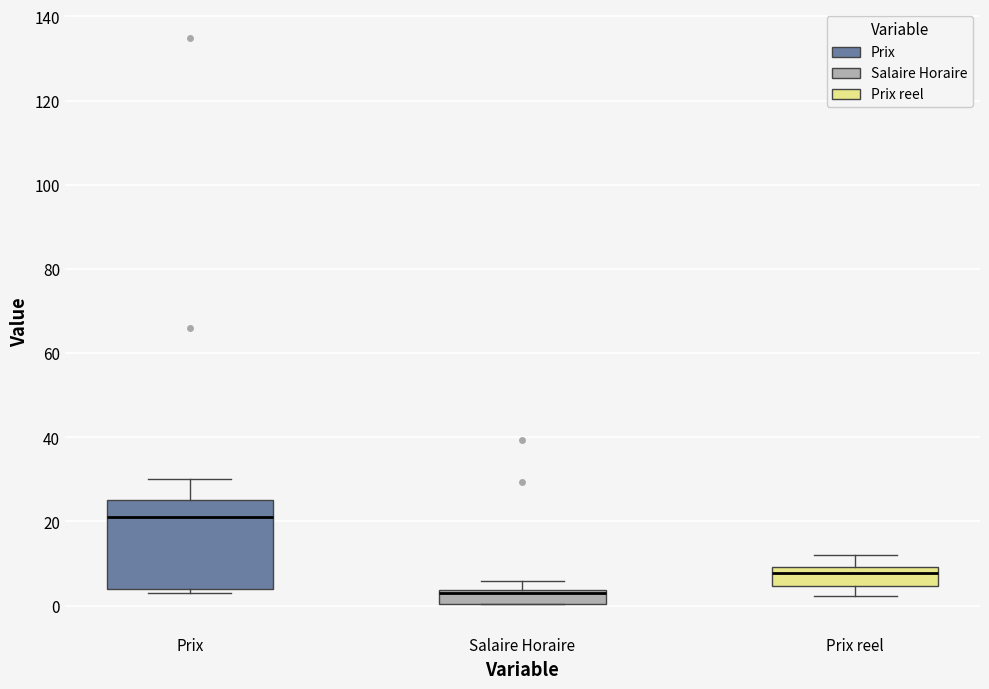

Reading left to right, read every box against the y-axis: the position of its median line, the range the box covers, and the ends of its whiskers. The values are not printed on the chart, so give them approximately, as read against the axis.

Prix: median 22, box 4 to 26, whiskers 4 (just below the box's lower edge) to 30
Salaire Horaire: median 4 (just below the box's upper edge), box 0 to 4, whiskers 0 to 6
Prix reel: median 8, box 4 to 10, whiskers 2 to 12